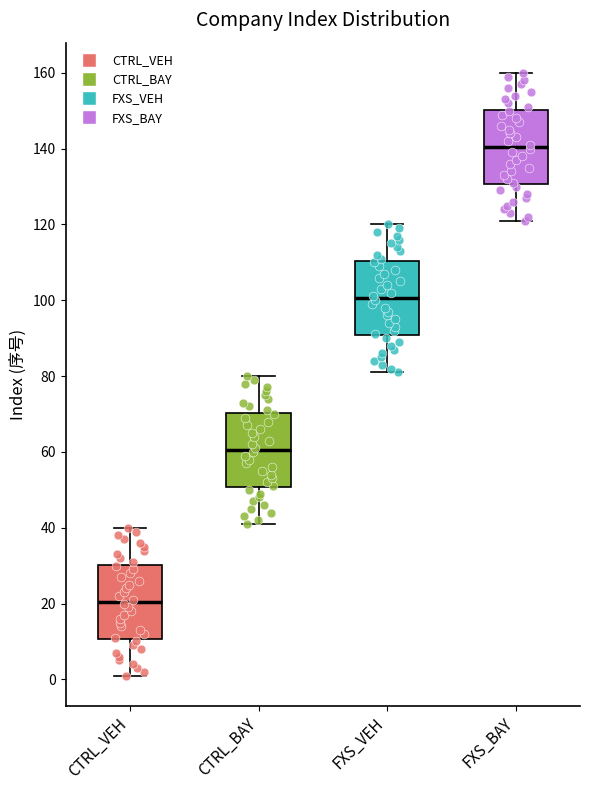

Where does the median line of the box for FXS_BAY sit on the y-axis? The values are not printed on the chart, so give them approximately, as read against the axis.

140